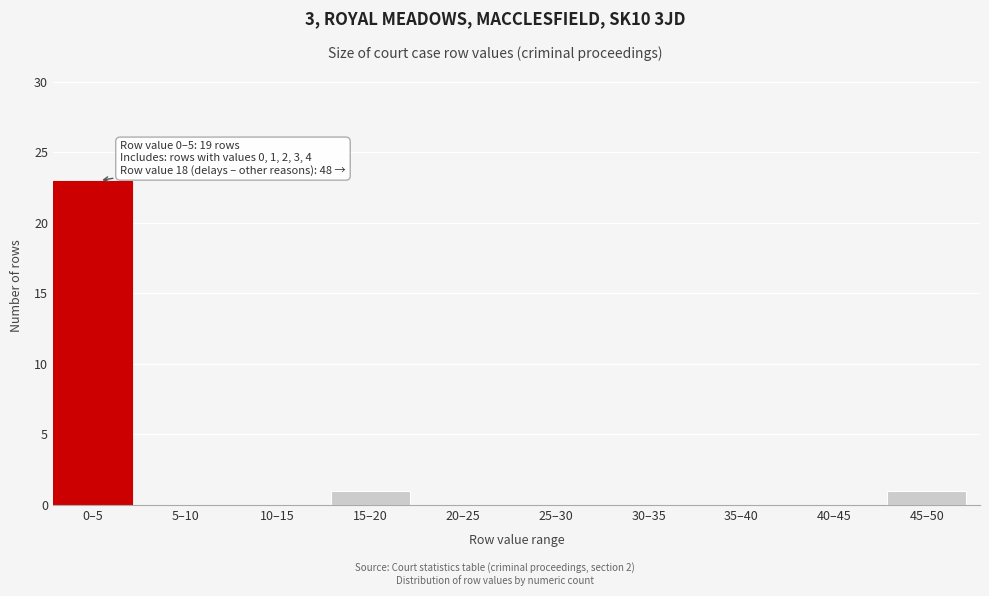

Reading left to right, transcribe all the data shown in this chart.

0–5=23	5–10=0	10–15=0	15–20=1	20–25=0	25–30=0	30–35=0	35–40=0	40–45=0	45–50=1